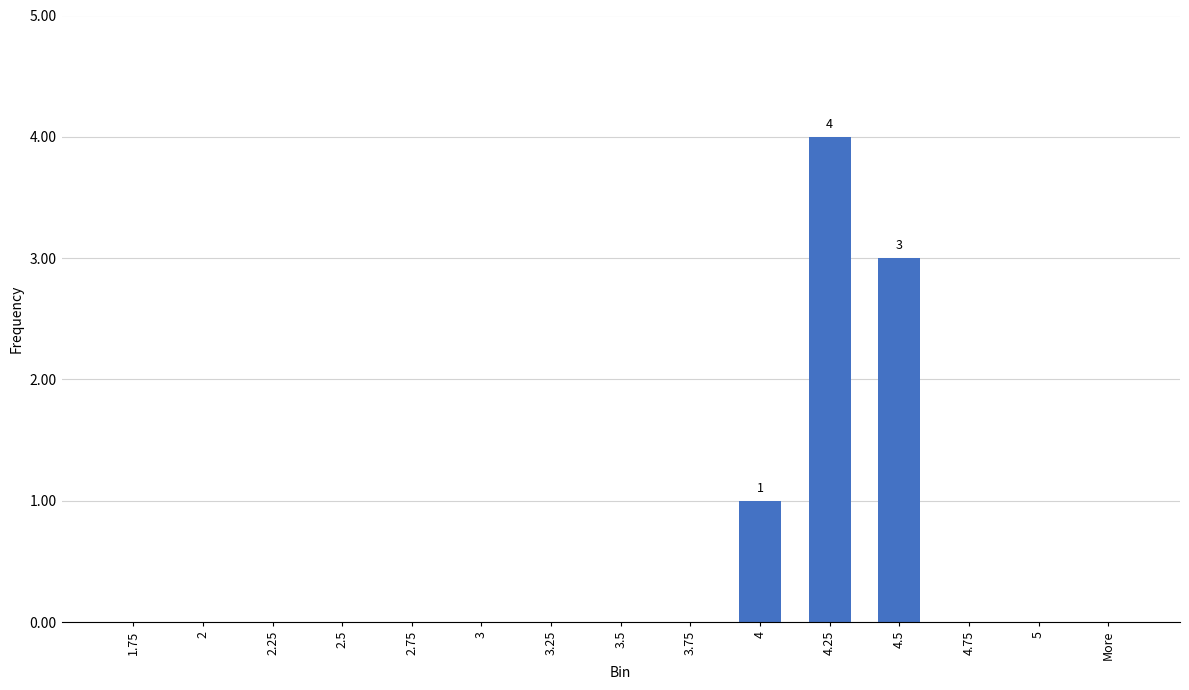

Are the bars horizontal?

No